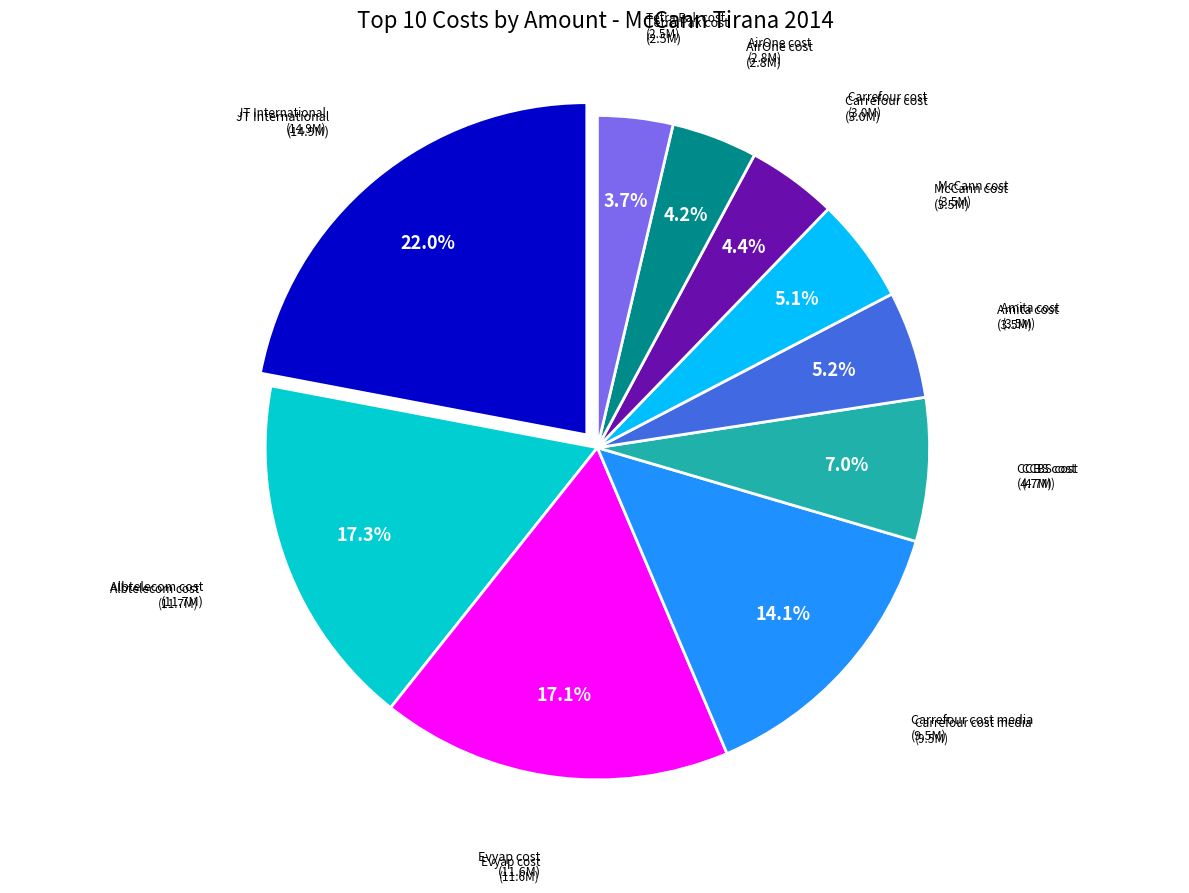

Combined, what portion of the pie is Evyap cost and CCBS cost?

24.1%